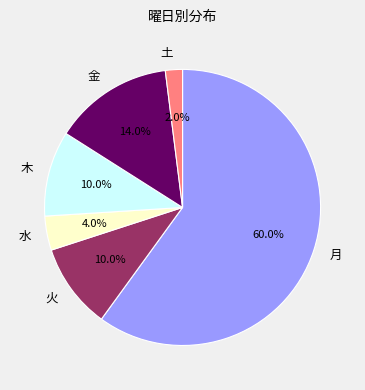

What percentage is NOT represented by 木?

90.0%